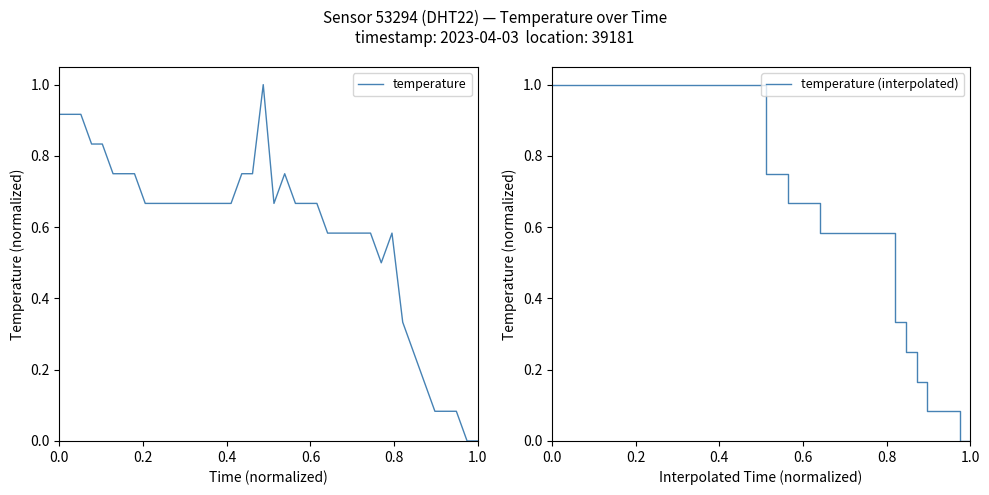

What is the difference between the second highest and minimum values in the temperature series?

0.9